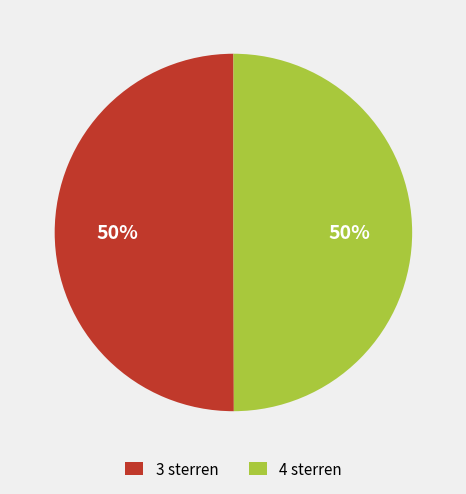

To the nearest percent, what is the average slice percentage?

50%